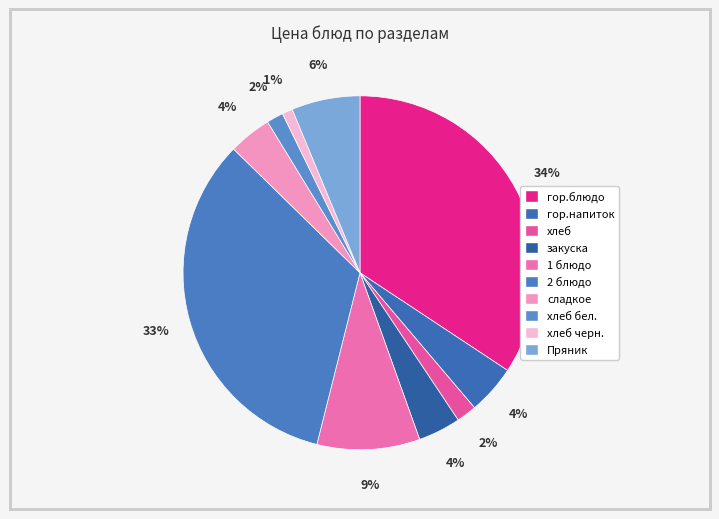

How many slices are in this pie chart?

10